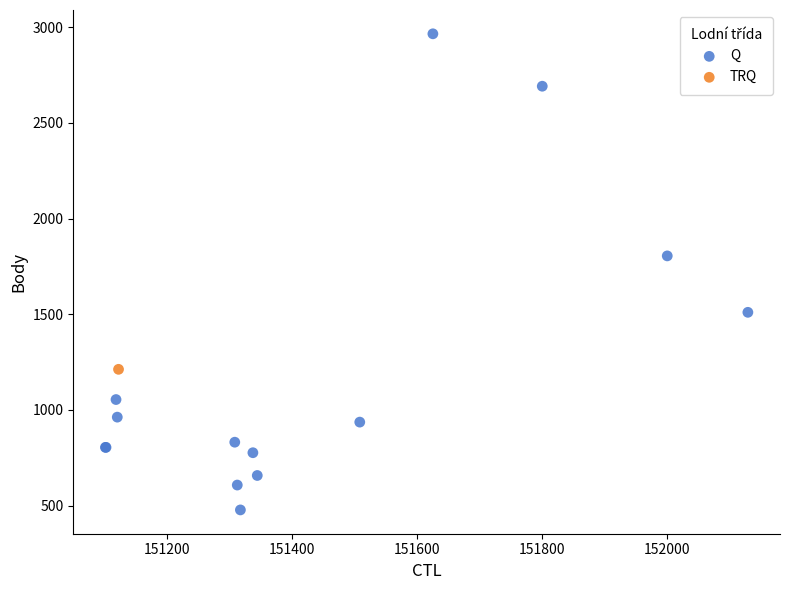

What are all the series names shown in the legend?

Q, TRQ